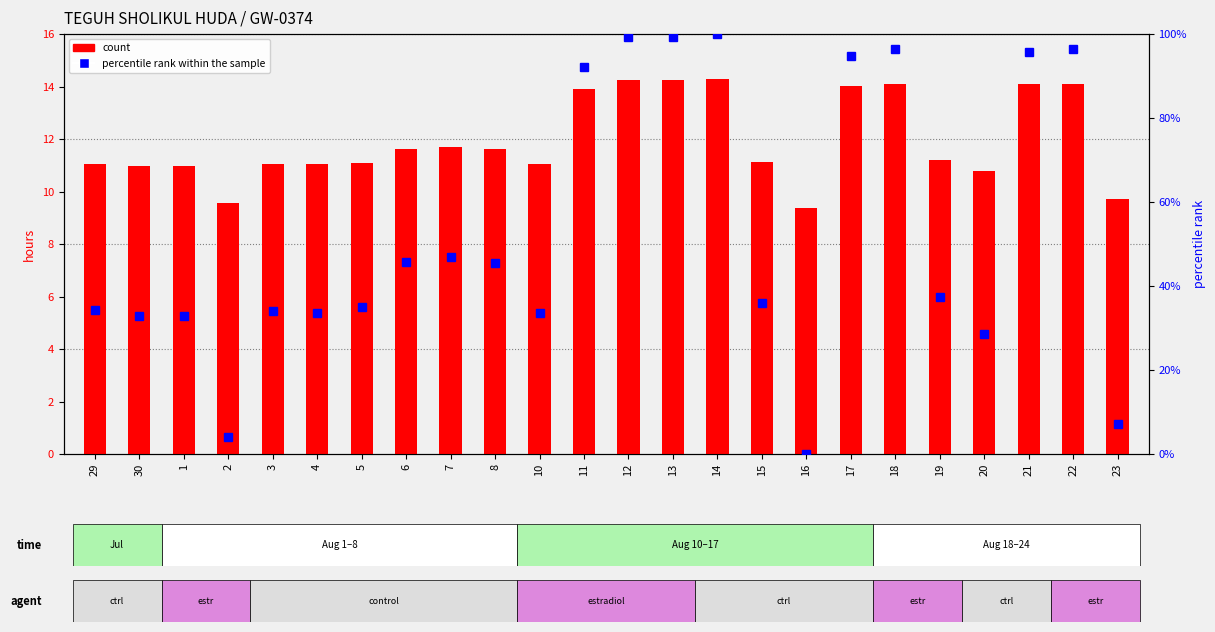

List the labels in order of count value, largest first.

14, 13, 12, 18, 22, 21, 17, 11, 7, 6, 8, 19, 15, 5, 29, 3, 4, 10, 30, 1, 20, 23, 2, 16